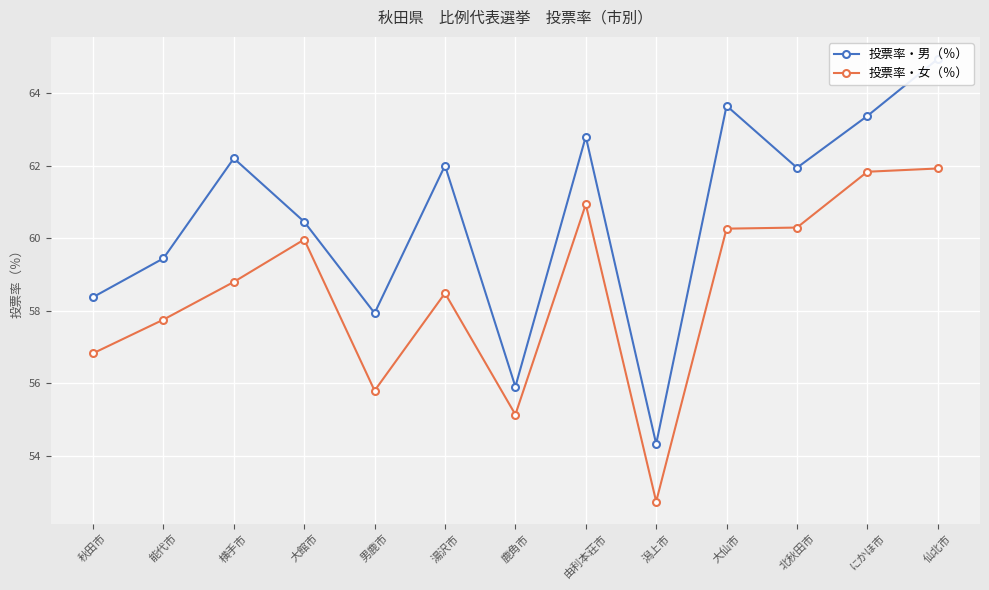

Reading left to right, list all the values displayed in this chart.

投票率・男（％）: 58.4	59.4	62.2	60.5	57.9	62.0	55.9	62.8	54.3	63.6	61.9	63.4	64.9
投票率・女（％）: 56.8	57.8	58.8	60.0	55.8	58.5	55.1	60.9	52.7	60.3	60.3	61.8	61.9